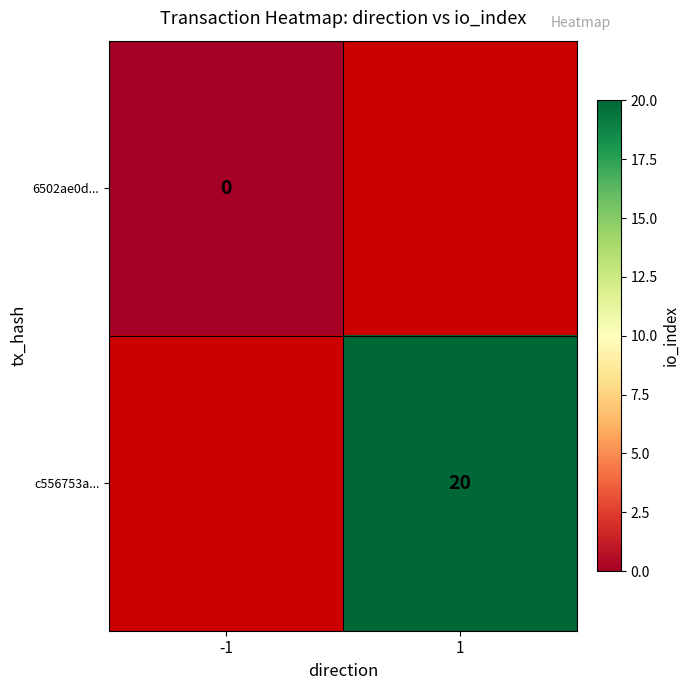

Is the value of 6502ae0d... at -1 greater than the value of c556753a... at 1?

No